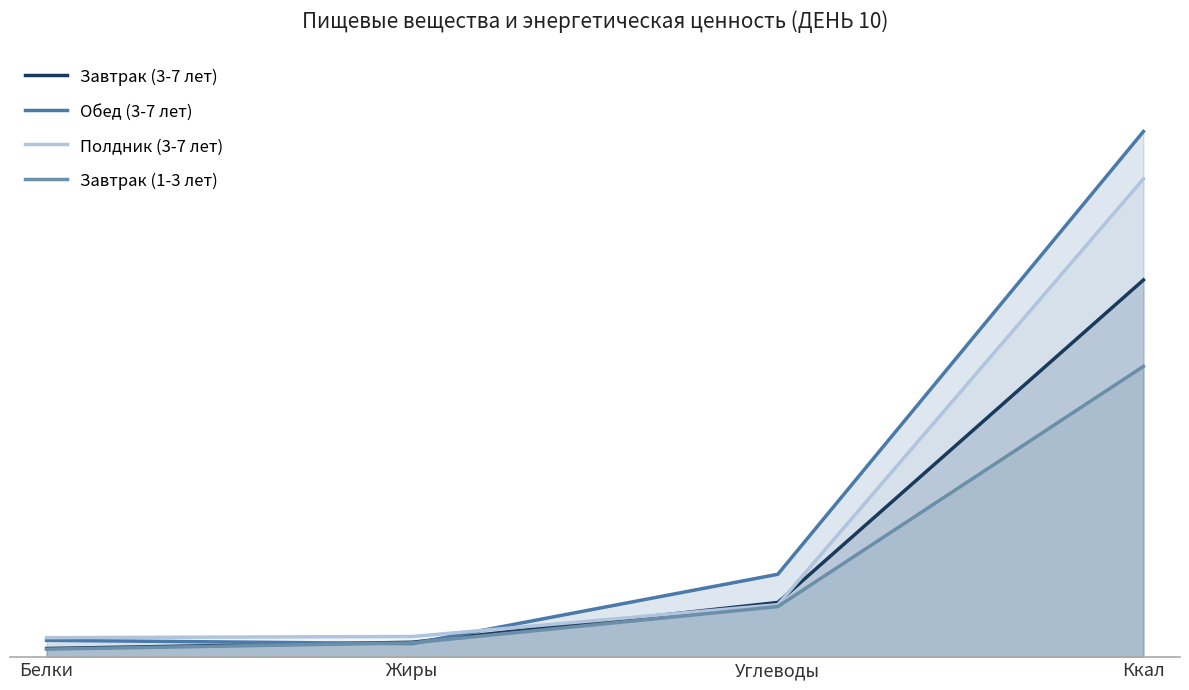

At which category is the sum across all series the highest?

Ккал